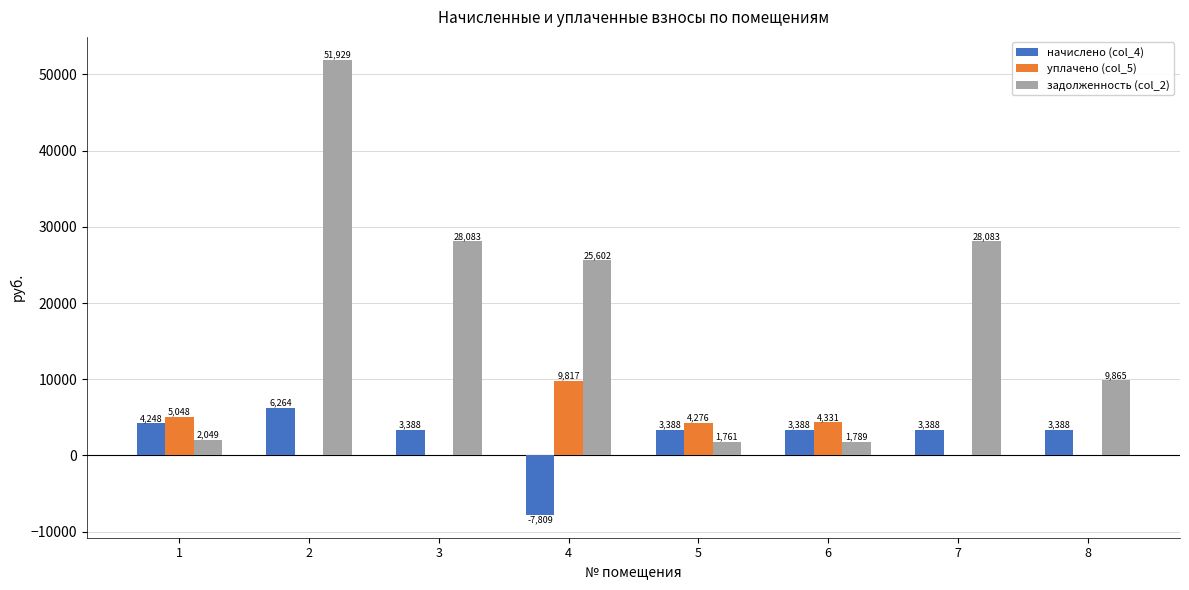

What is the sum of the задолженность (col_2) values at 3 and 6?

29872.0